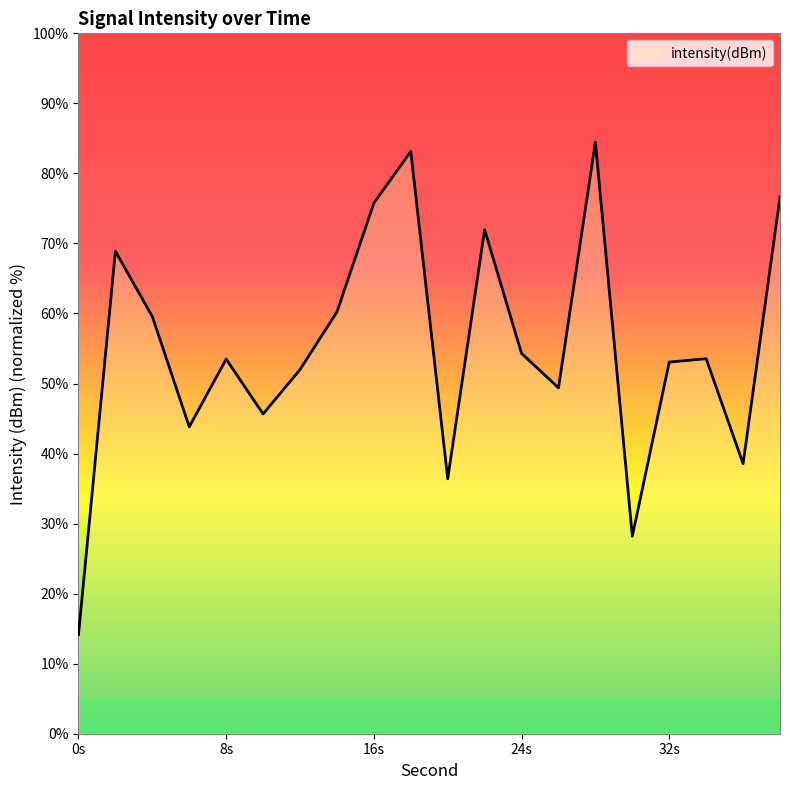

What is the smallest value displayed?

14.2